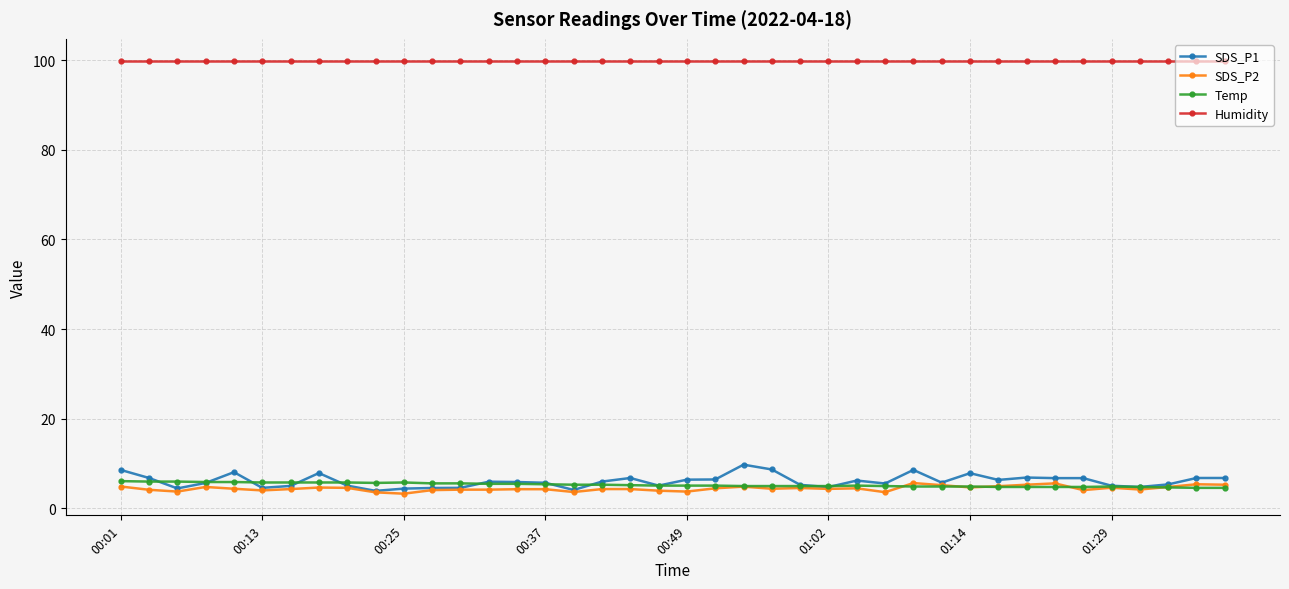

At how many categories does at least one series exceed 50?

40